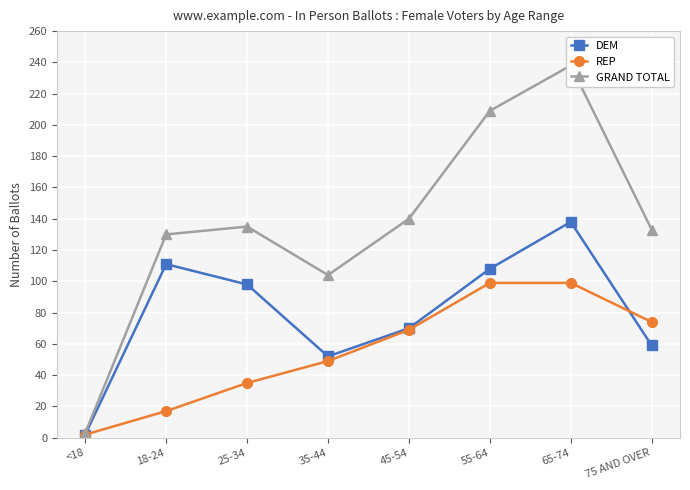

What position from the right is 75 AND OVER?

1